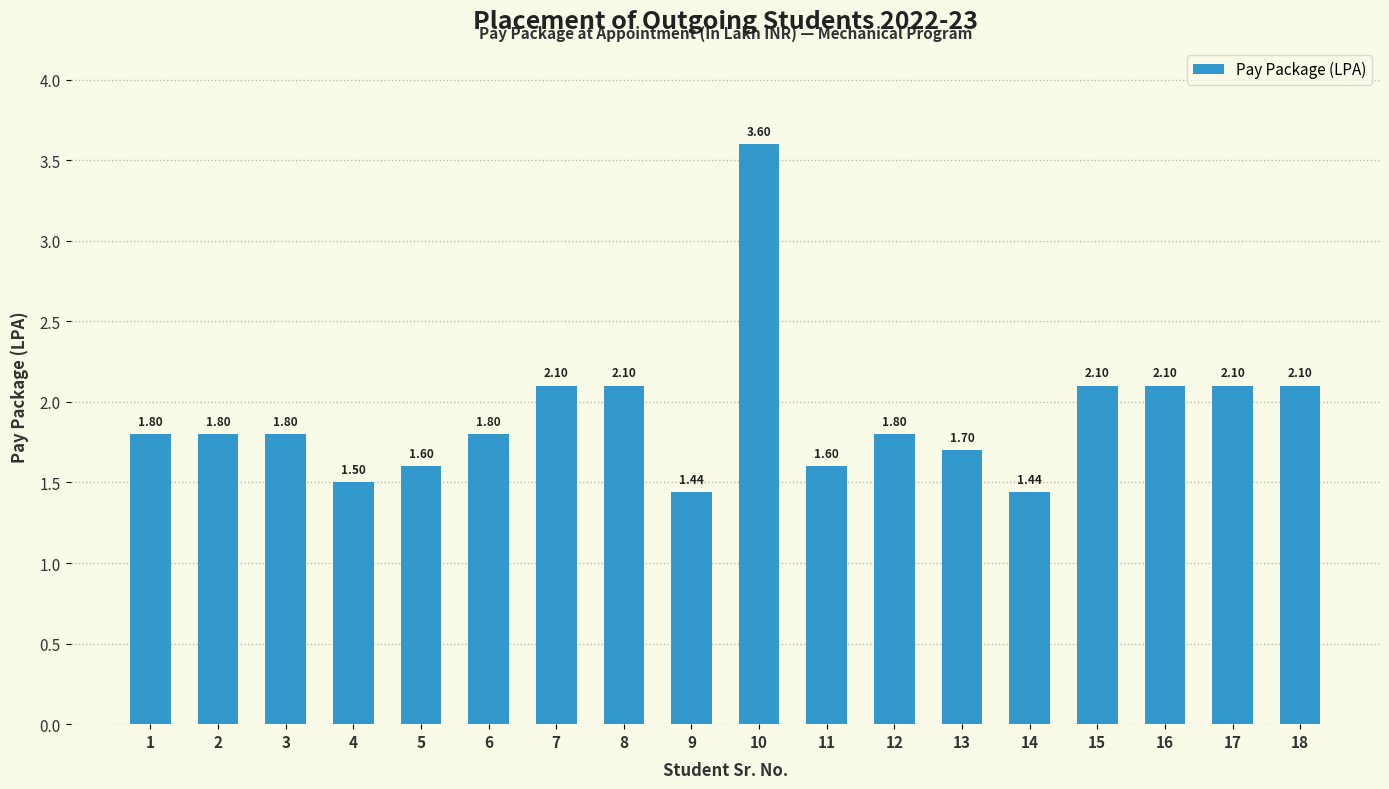

What is the sum of the values at 5 and 17?

3.7